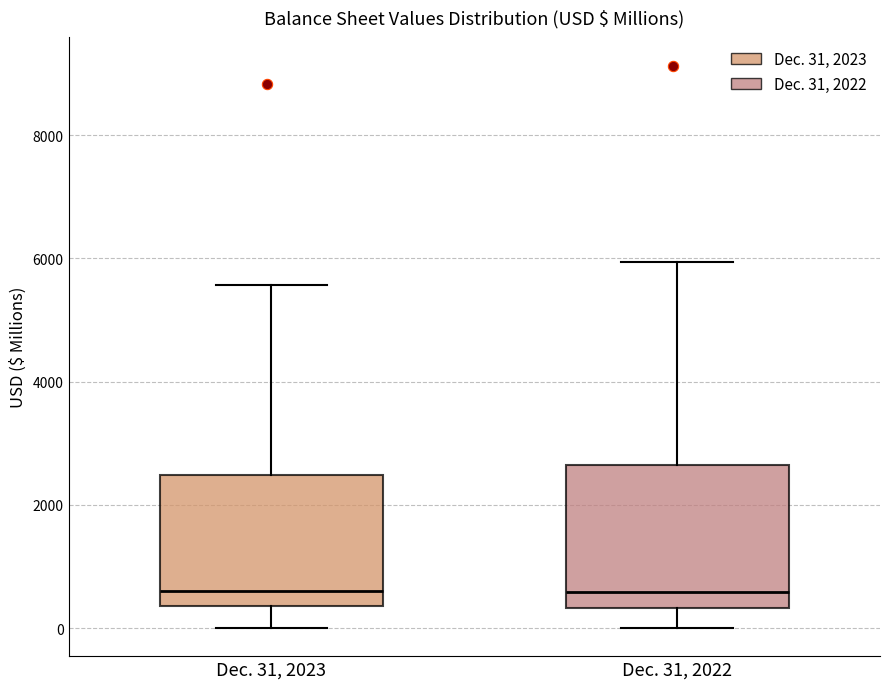

Where does the upper whisker of the box for Dec. 31, 2022 end on the y-axis? The values are not printed on the chart, so give them approximately, as read against the axis.

6000